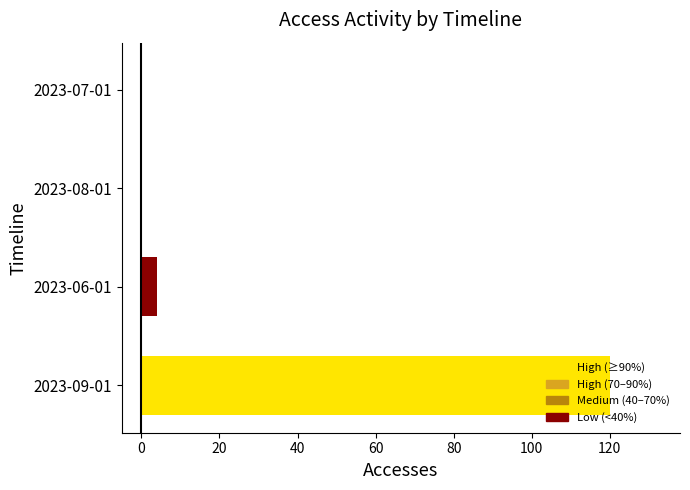

Between 2023-08-01 and 2023-09-01, which is larger?

2023-09-01